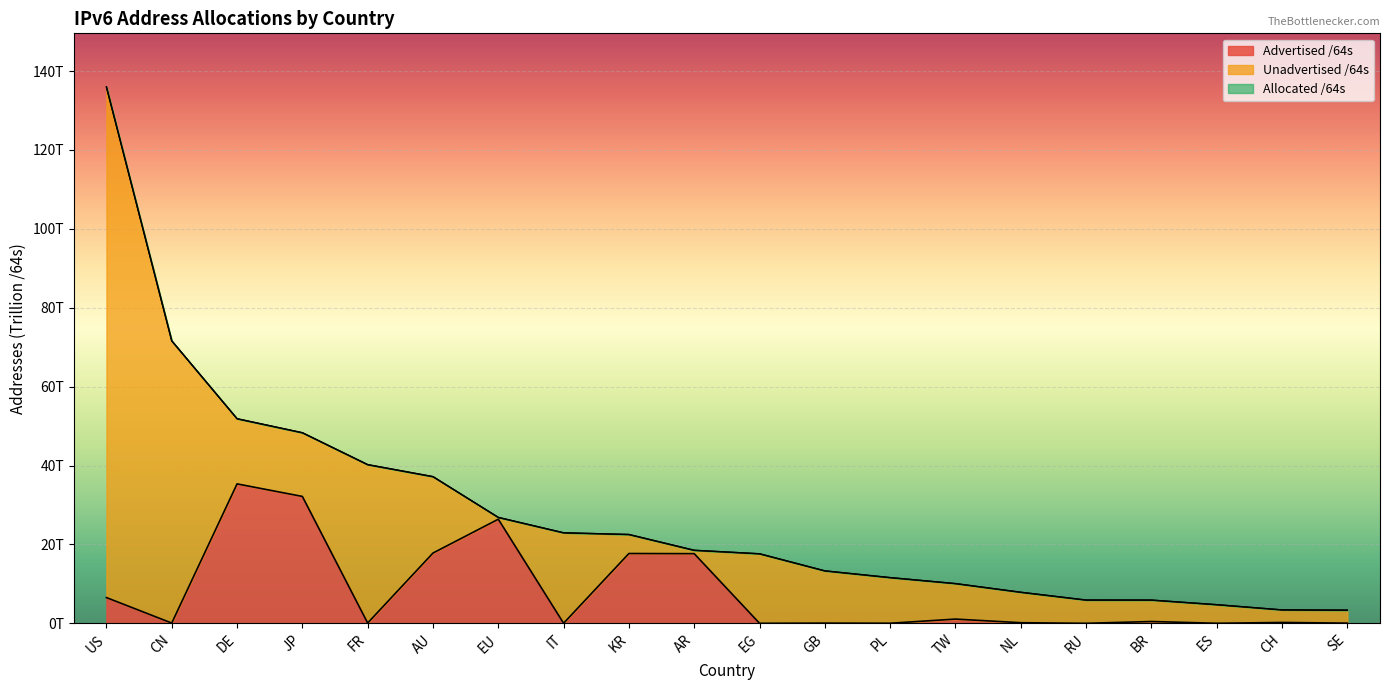

Which category has the lowest value in the Allocated /64s series?

SE